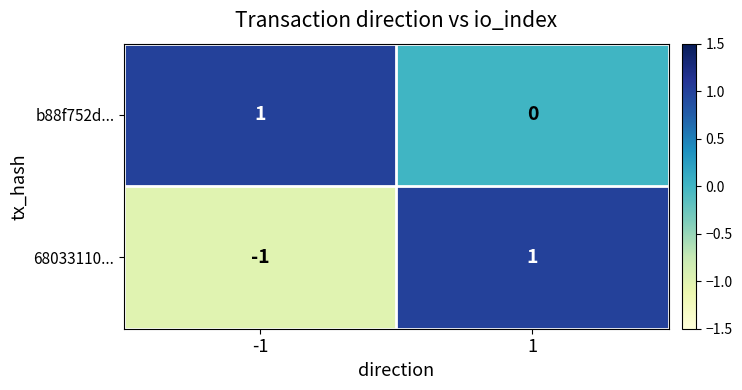

How many distinct data groups are displayed?

2